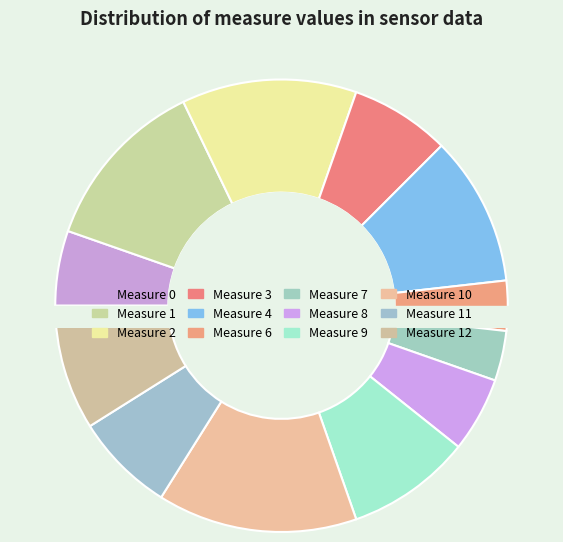

Is it true that 4 is 1% of the pie?

False